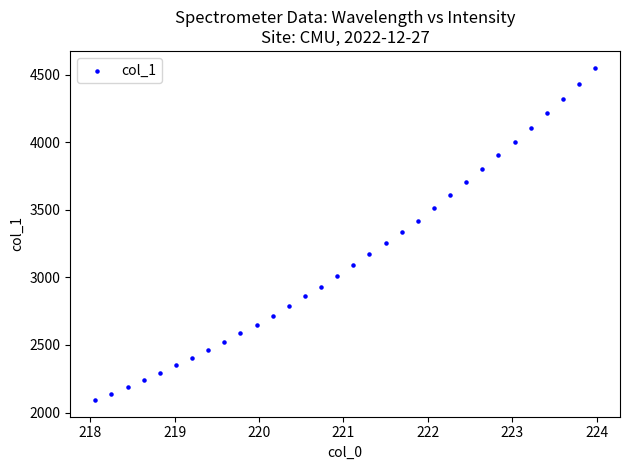

What is the range of X values (max minus min)?

5.9